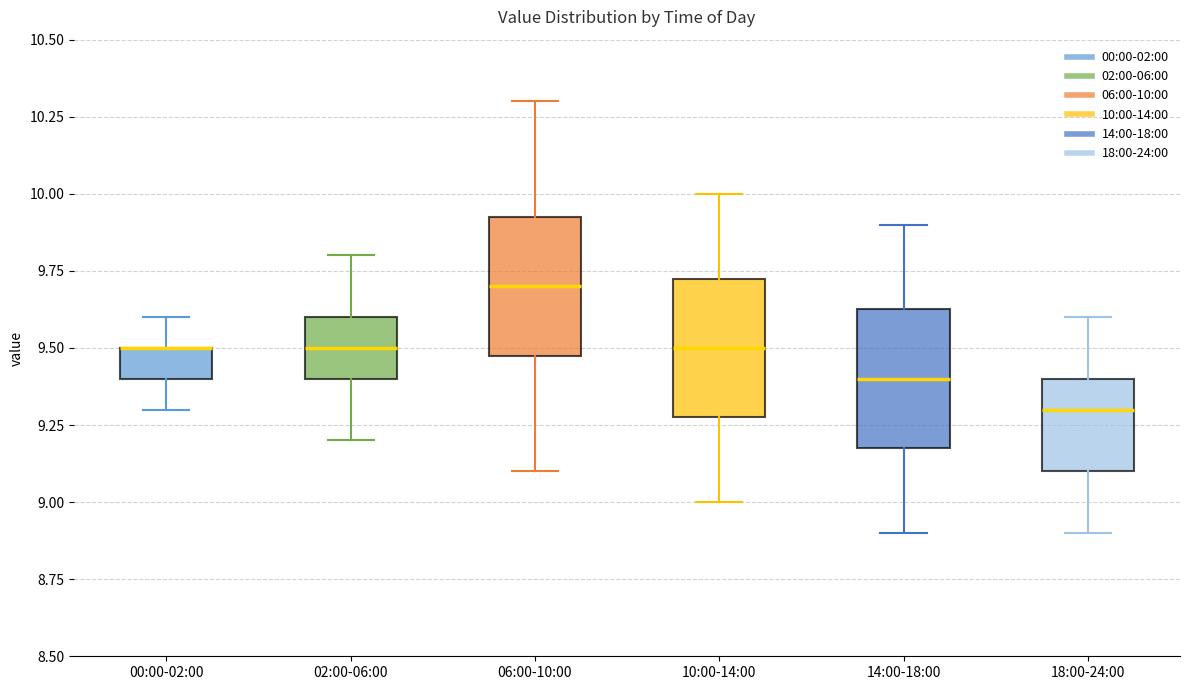

Where is the upper edge of the box for 10:00-14:00 on the y-axis? The values are not printed on the chart, so give them approximately, as read against the axis.

9.75